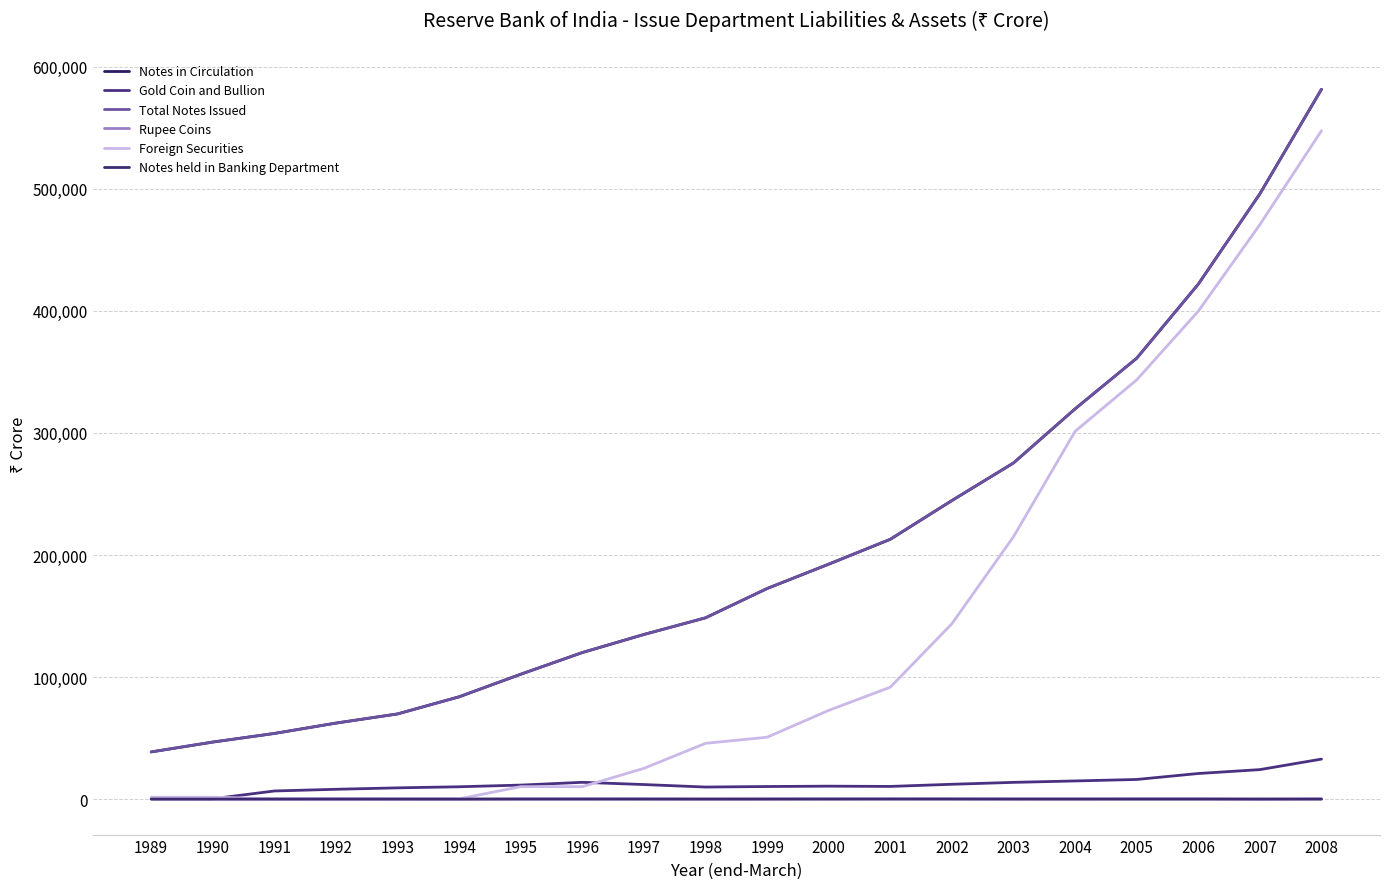

How many lines are shown in the chart?

6